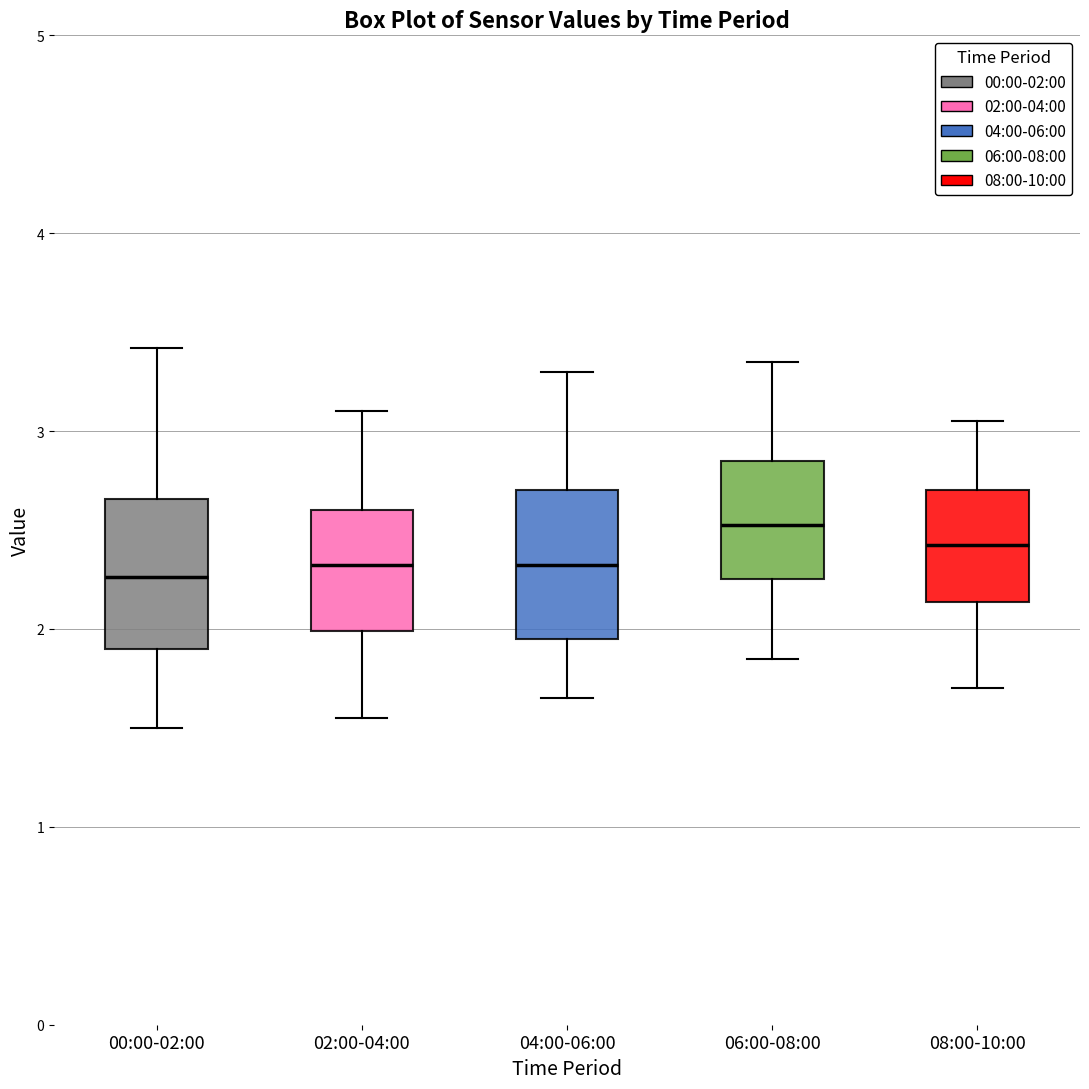

Reading left to right, read every box against the y-axis: the position of its median line, the range the box covers, and the ends of its whiskers. The values are not printed on the chart, so give them approximately, as read against the axis.

00:00-02:00: median 2.3, box 1.9 to 2.7, whiskers 1.5 to 3.4
02:00-04:00: median 2.3, box 2.0 to 2.6, whiskers 1.6 to 3.1
04:00-06:00: median 2.3, box 2.0 to 2.7, whiskers 1.7 to 3.3
06:00-08:00: median 2.5, box 2.3 to 2.9, whiskers 1.9 to 3.4
08:00-10:00: median 2.4, box 2.1 to 2.7, whiskers 1.7 to 3.1